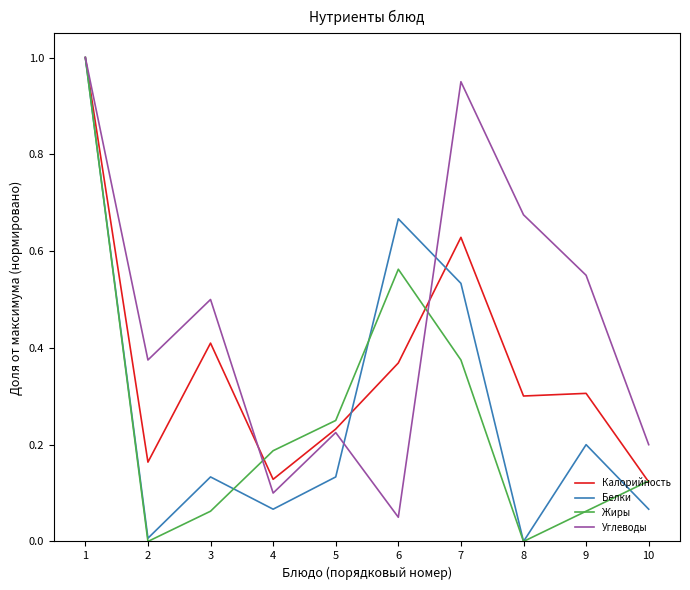

True or false: Белки has more than 1 interior local peaks.

True